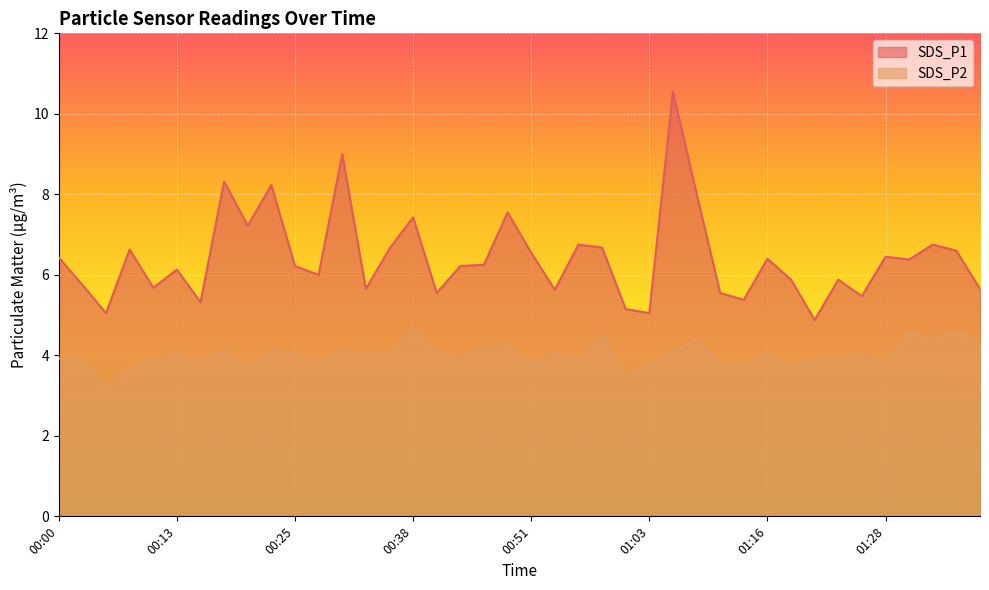

True or false: SDS_P2 and SDS_P1 cross at least once.

False